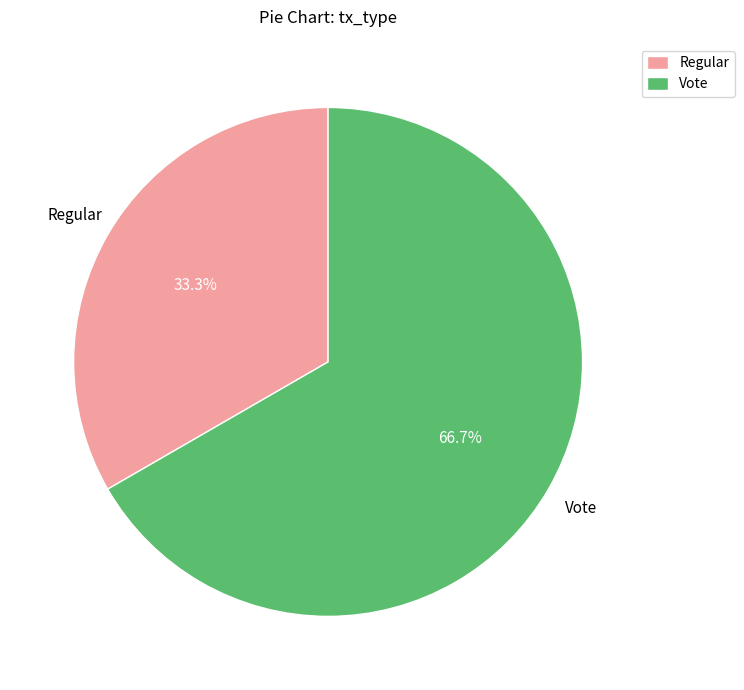

What percentage is the Regular slice, to the nearest percent?

33%